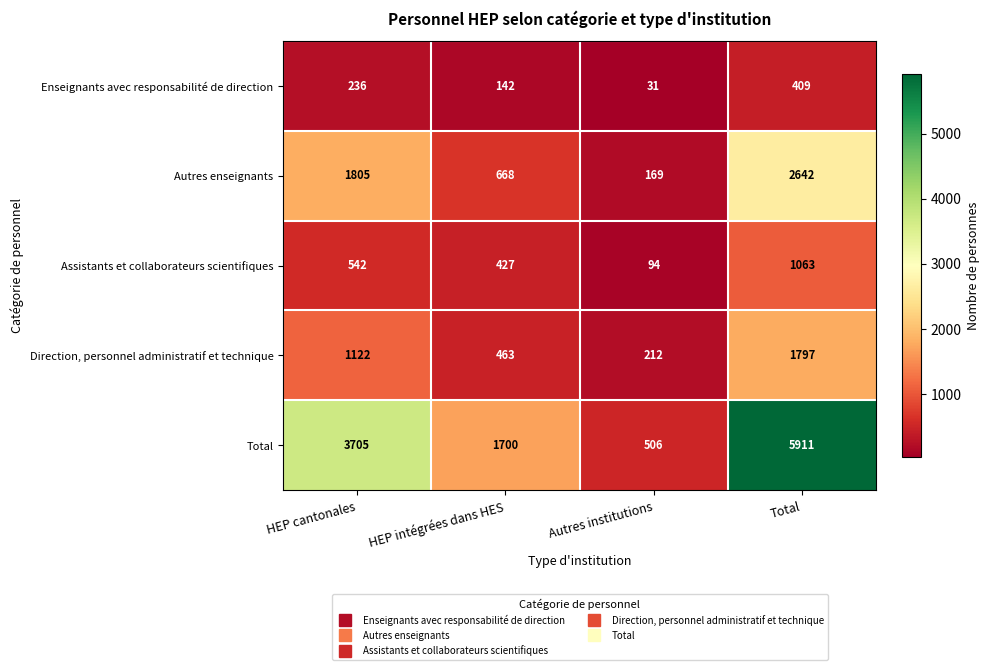

What is the sum of the Direction, personnel administratif et technique values at HEP cantonales and HEP intégrées dans HES?

1585